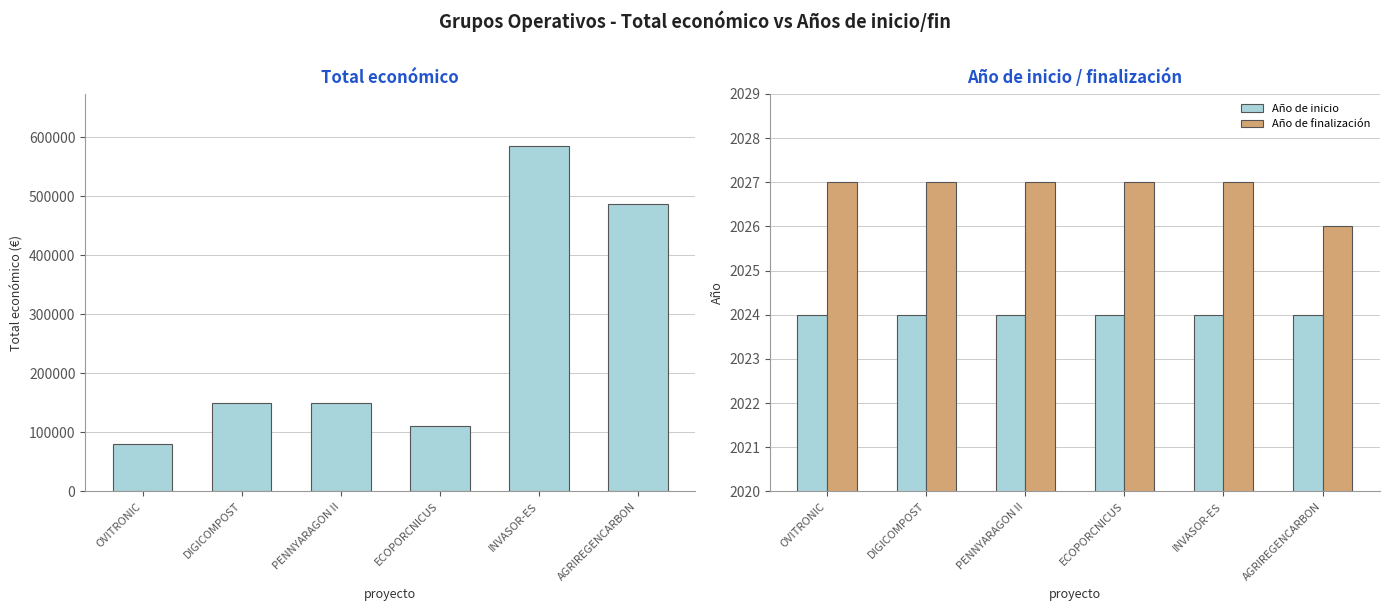

The value of Año de finalización at INVASOR-ES is 2960. True or false?

False